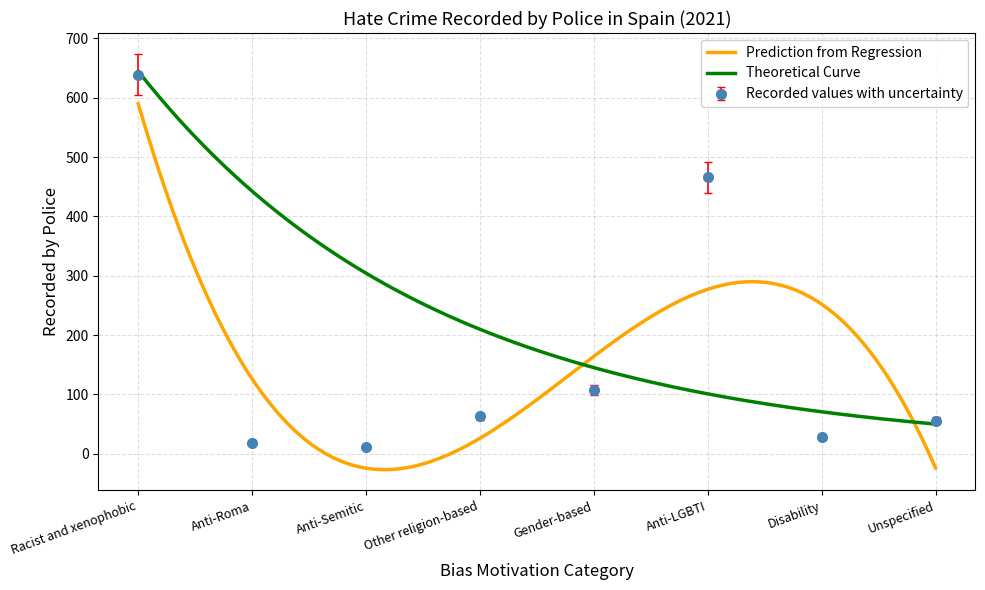

What is the label of the 5th point from the left?

Gender-based